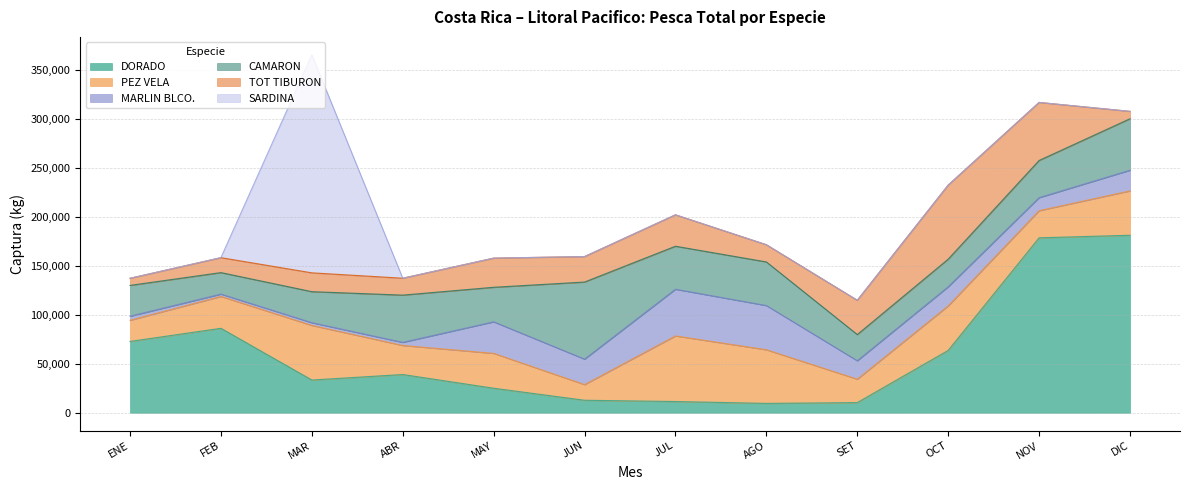

Reading left to right, extract all data points from this chart.

DORADO: ENE=72823	FEB=86239	MAR=33406	ABR=39030	MAY=25024	JUN=12738	JUL=11441	AGO=9533	SET=10344	OCT=63652	NOV=178674	DIC=181286
PEZ VELA: ENE=21588	FEB=32533	MAR=55767	ABR=29655	MAY=35594	JUN=15972	JUL=66996	AGO=54778	SET=23892	OCT=45466	NOV=27681	DIC=45308
MARLIN BLCO.: ENE=4168	FEB=2406	MAR=2793	ABR=3167	MAY=32243	JUN=25996	JUL=47683	AGO=45169	SET=18857	OCT=19486	NOV=13315	DIC=21112
CAMARON: ENE=31487	FEB=21949	MAR=31694	ABR=48273	MAY=35265	JUN=78772	JUL=43949	AGO=44533	SET=26743	OCT=28252	NOV=37987	DIC=52582
TOT TIBURON: ENE=7275	FEB=15264	MAR=19227	ABR=17270	MAY=29798	JUN=26040	JUL=32093	AGO=17601	SET=35043	OCT=75675	NOV=59313	DIC=7557
SARDINA: ENE=0	FEB=47	MAR=222749	ABR=0	MAY=0	JUN=0	JUL=0	AGO=0	SET=0	OCT=0	NOV=0	DIC=0